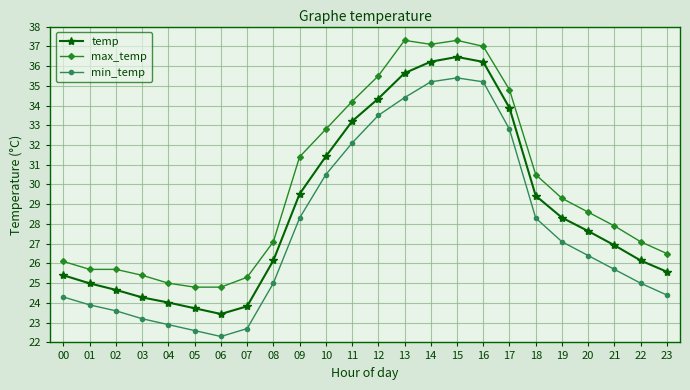

How many values in the temp series exceed 27?

12